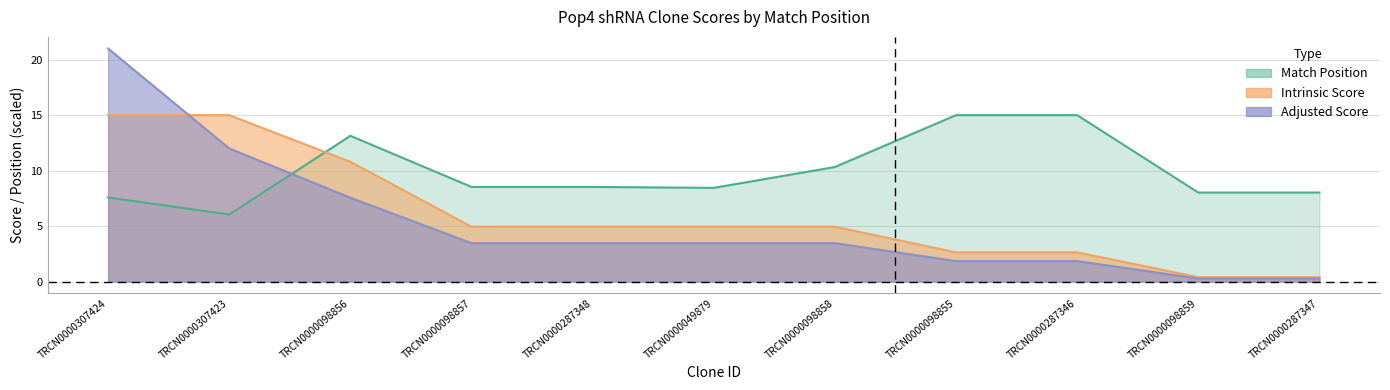

What is the maximum value shown in the chart?

21.0